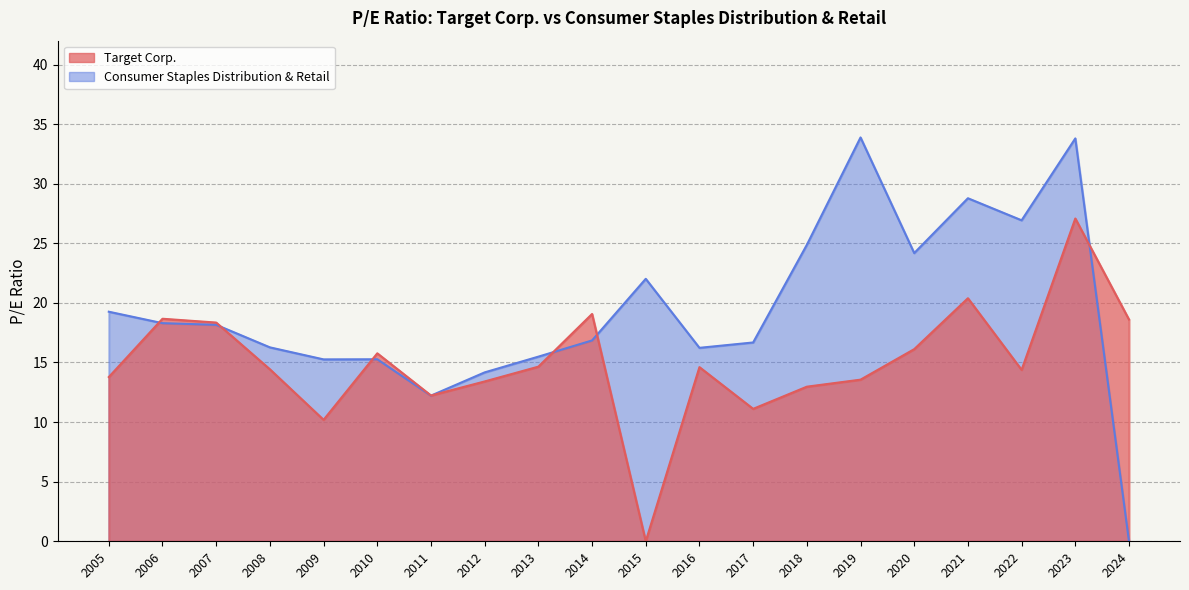

In Consumer Staples Distribution & Retail, how many points are lower than both neighbors (excluding endpoints)?

5